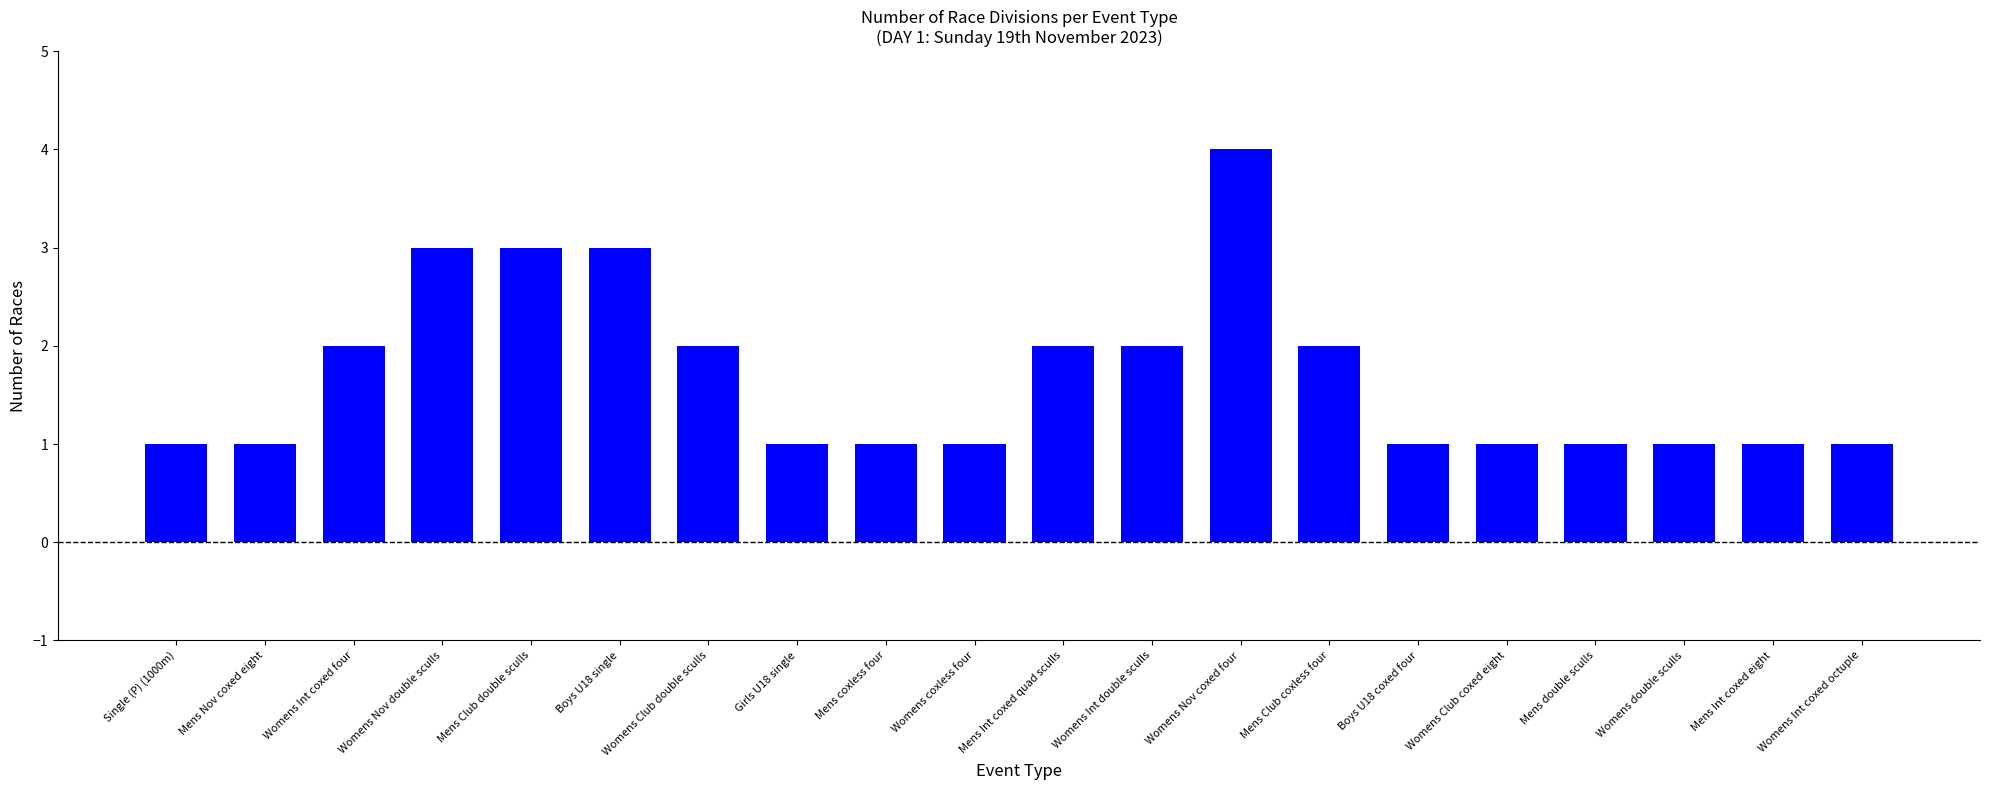

Are the bars grouped side by side (vs. stacked)?

No